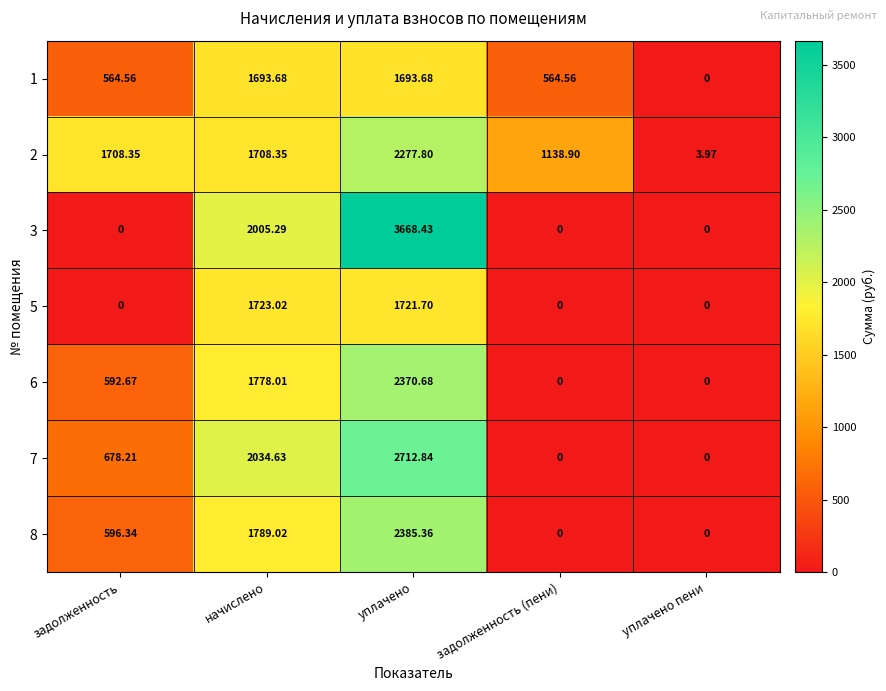

Which series has the widest spread of values?

3